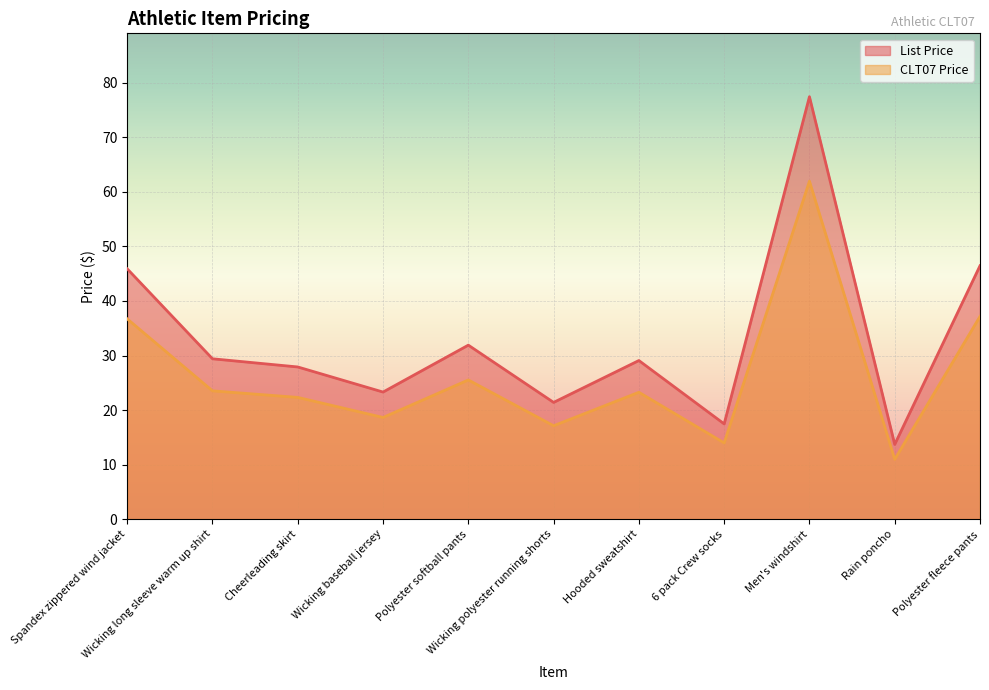

At which category does List Price reach its first local peak?

Polyester softball pants